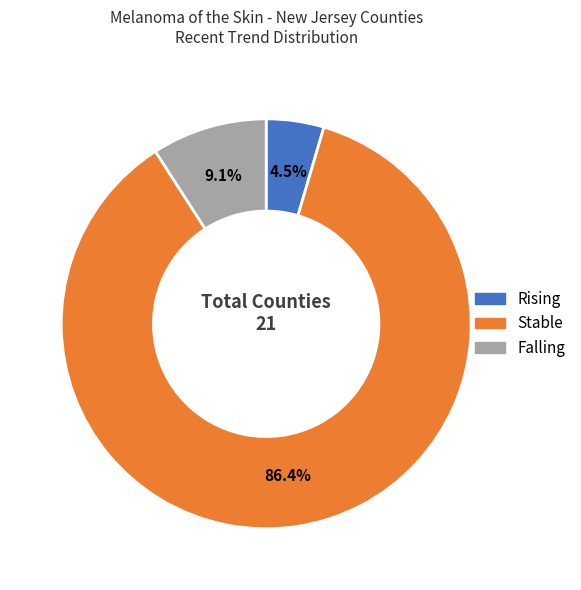

Does any single category account for the majority?

Yes